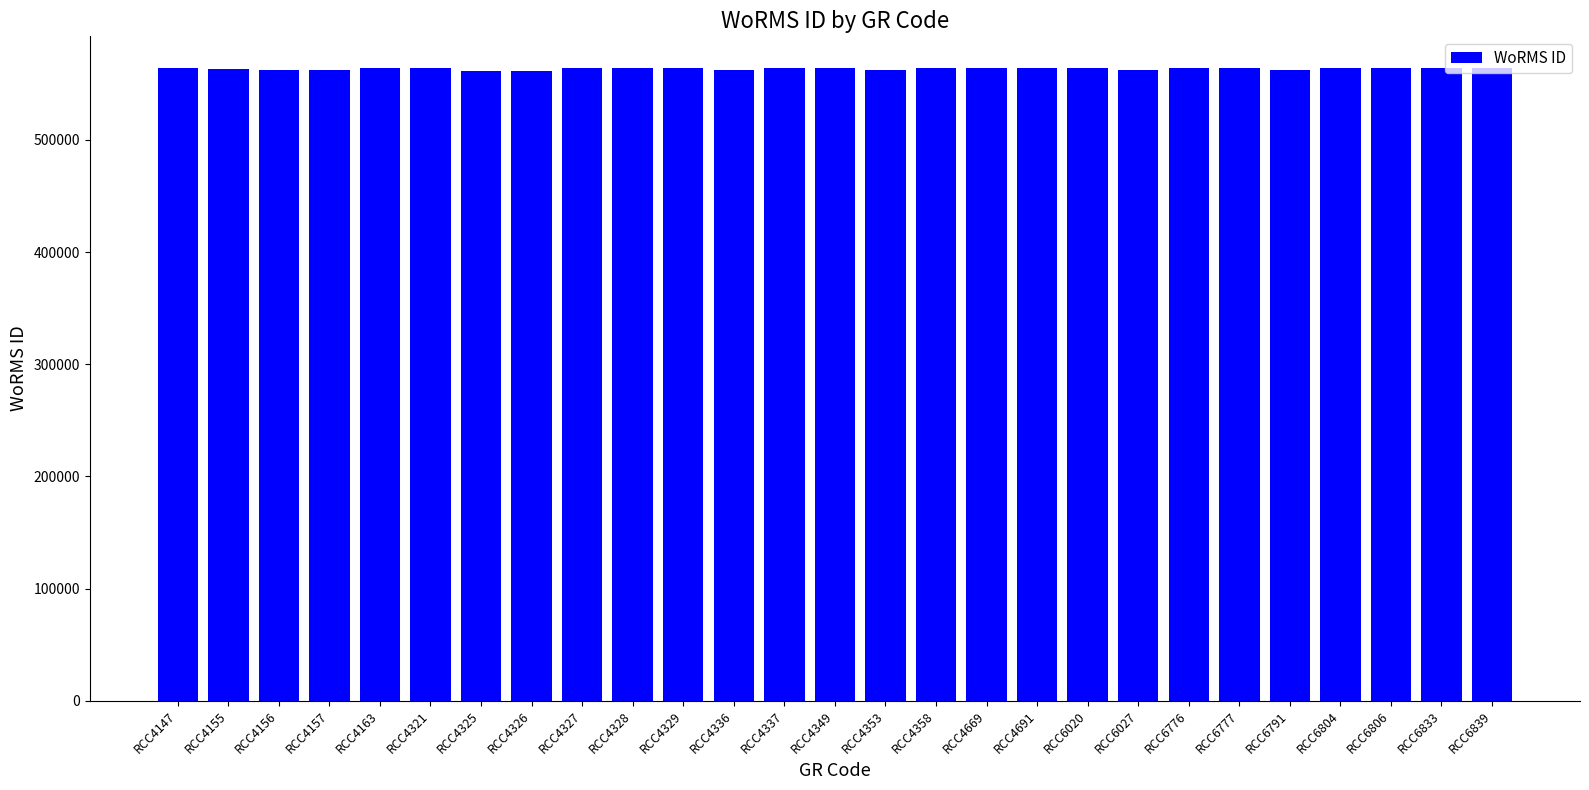

What is the change in value from RCC4336 to RCC4669?

+1338